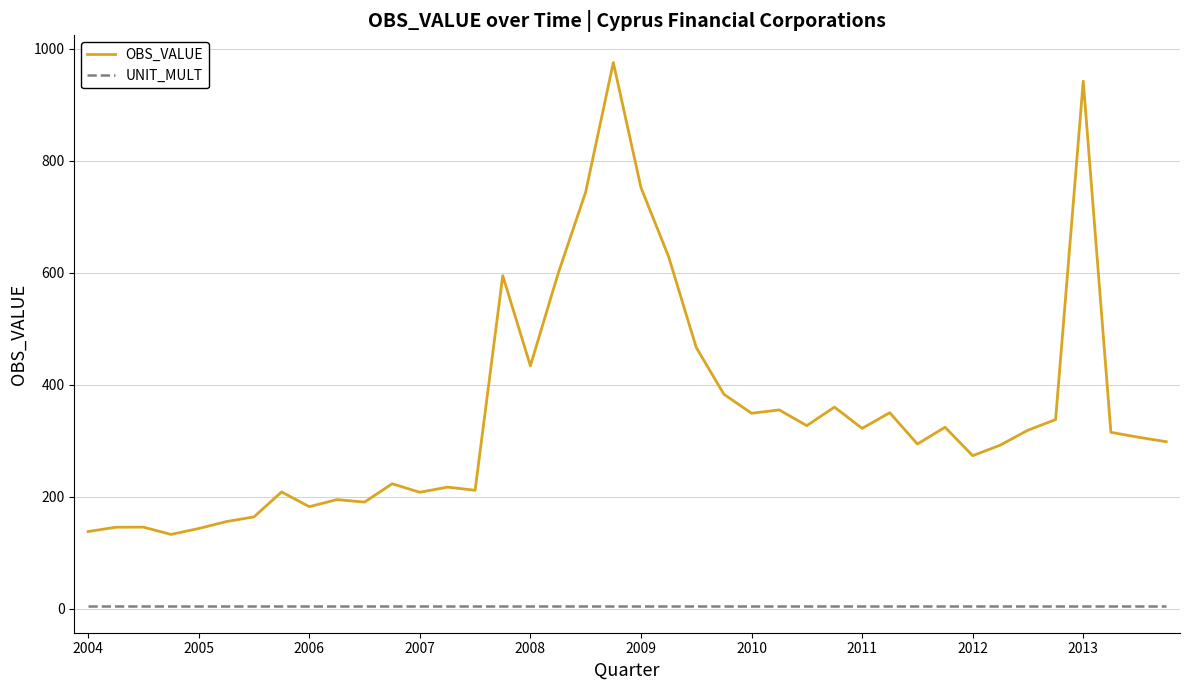

Which series has the largest total across all categories?

OBS_VALUE